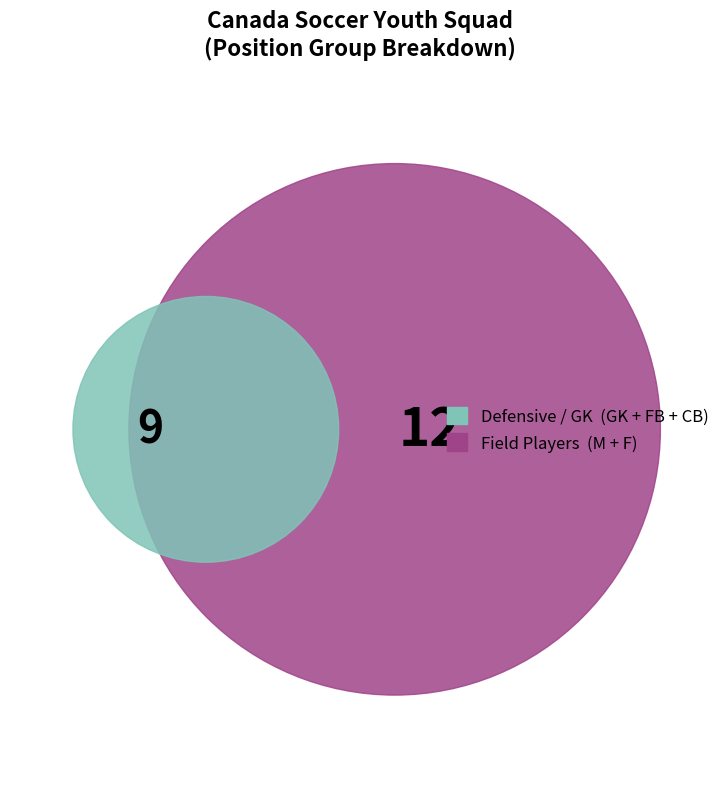

To the nearest percent, what is the combined percentage of GK and F?

43%